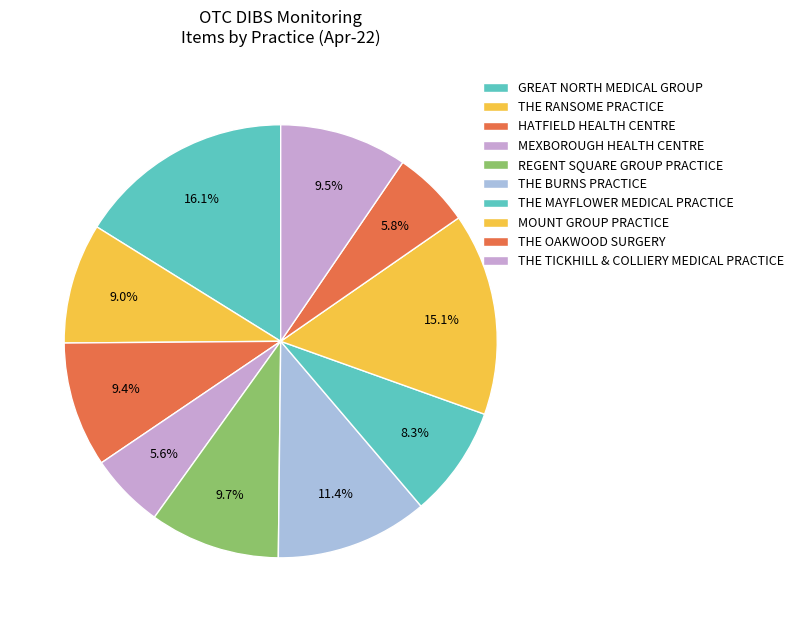

How many segments does this pie chart have?

10